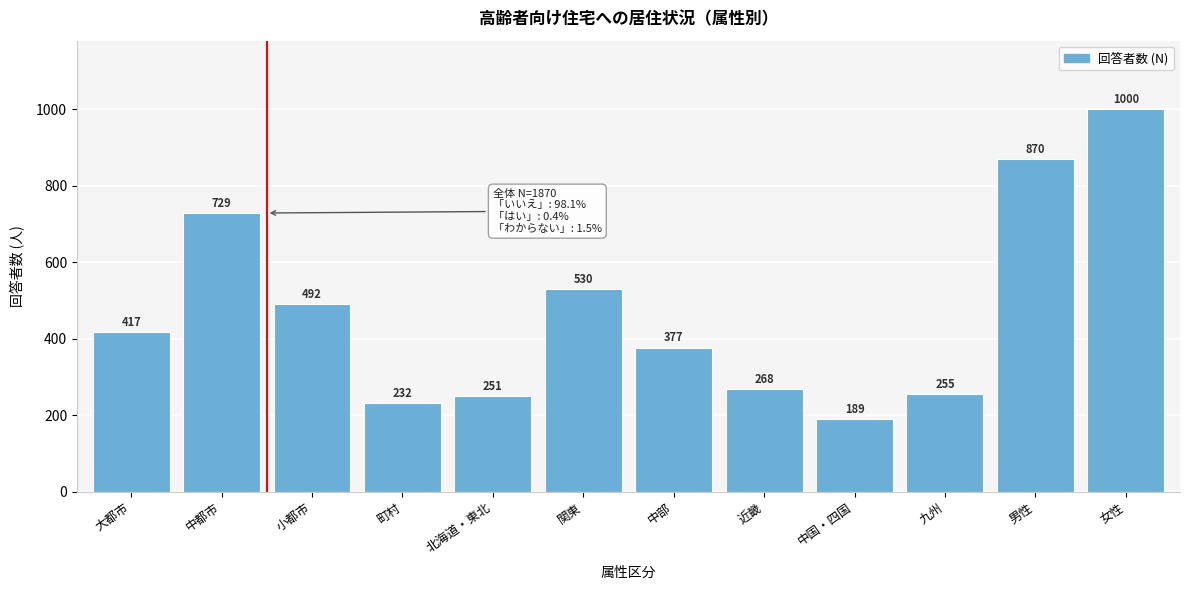

Reading right to left, extract all data points from this chart.

1000	870	255	189	268	377	530	251	232	492	729	417